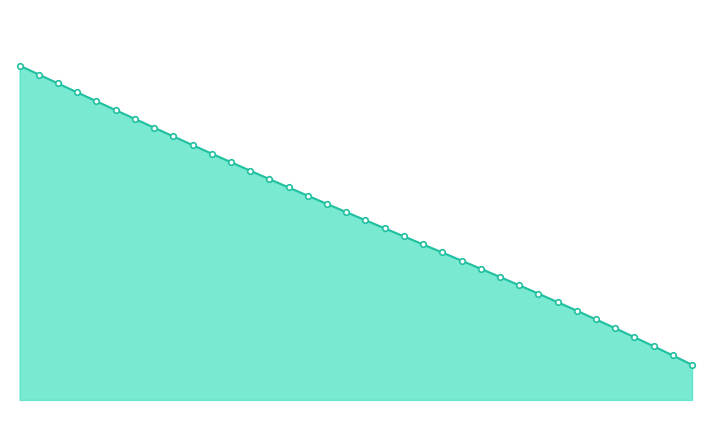

Is this an area chart (filled region under the line)?

Yes